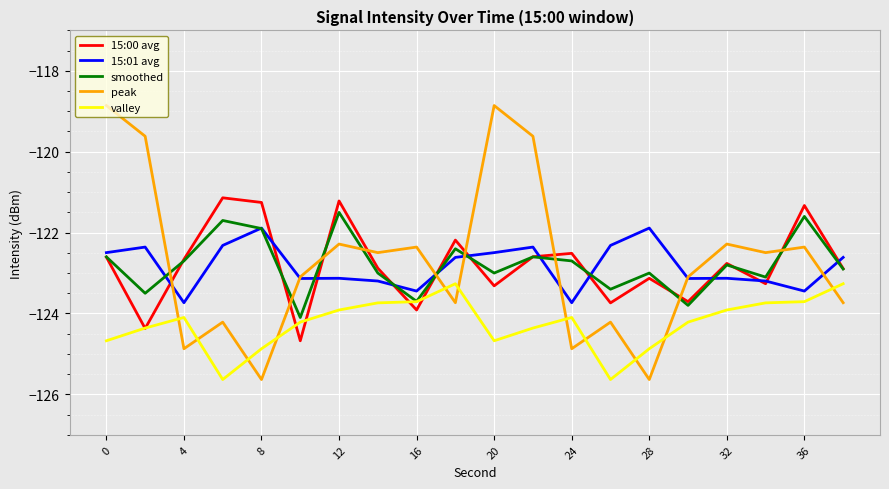

Which series has the largest total across all categories?

peak